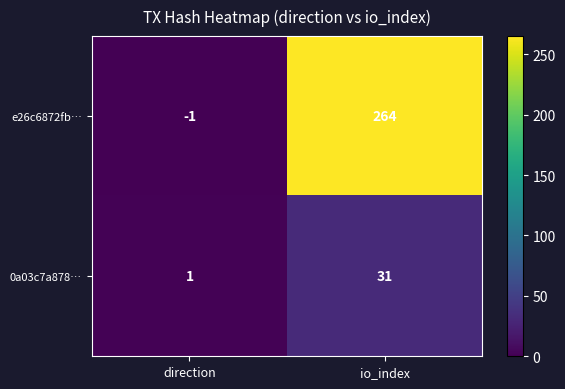

What is the average value of the 0a03c7a878… series?

16